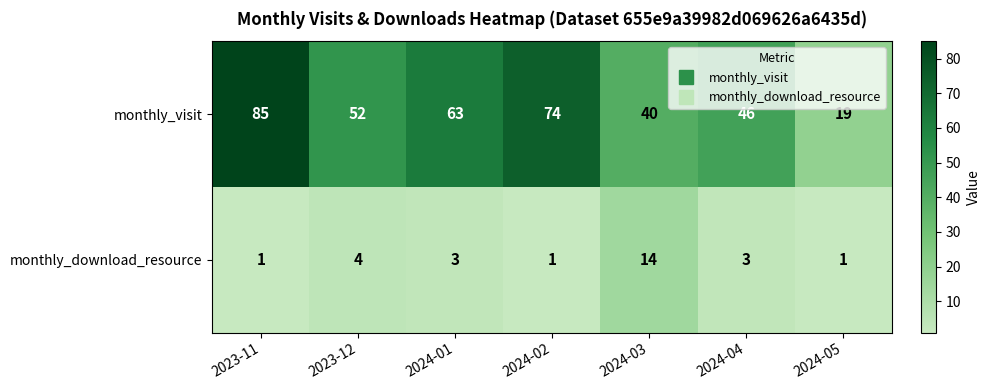

At which label does monthly_visit first exceed 52?

2023-11